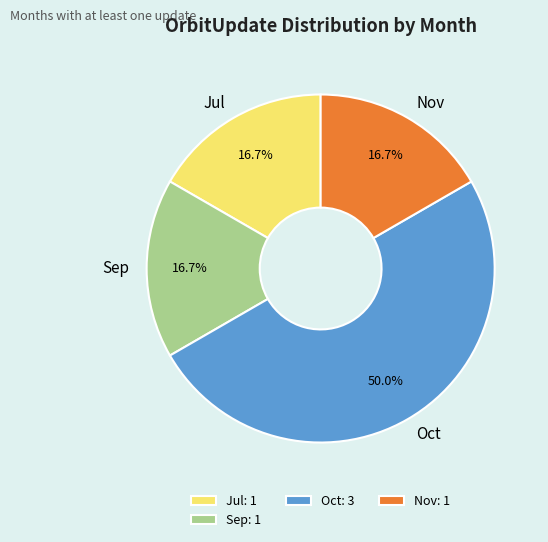

Approximately how many times larger is the value at Oct compared to Nov?

3.0